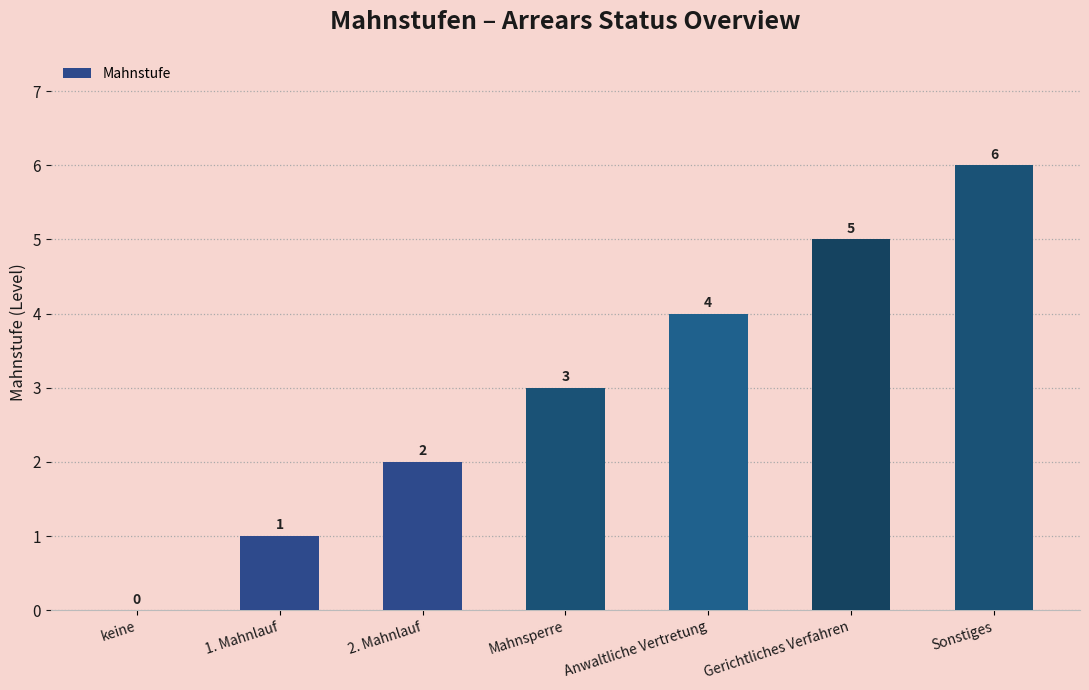

Are the bars grouped side by side (vs. stacked)?

No